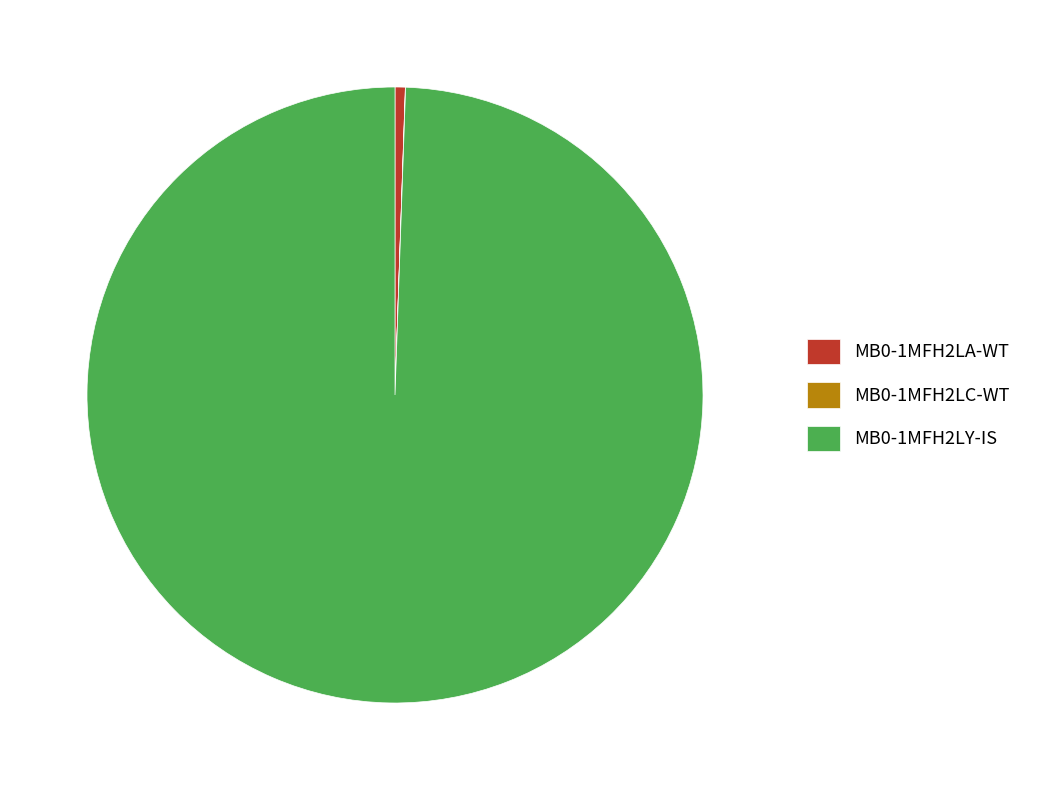

Which category has the biggest portion of the pie?

MB0-1MFH2LY-IS